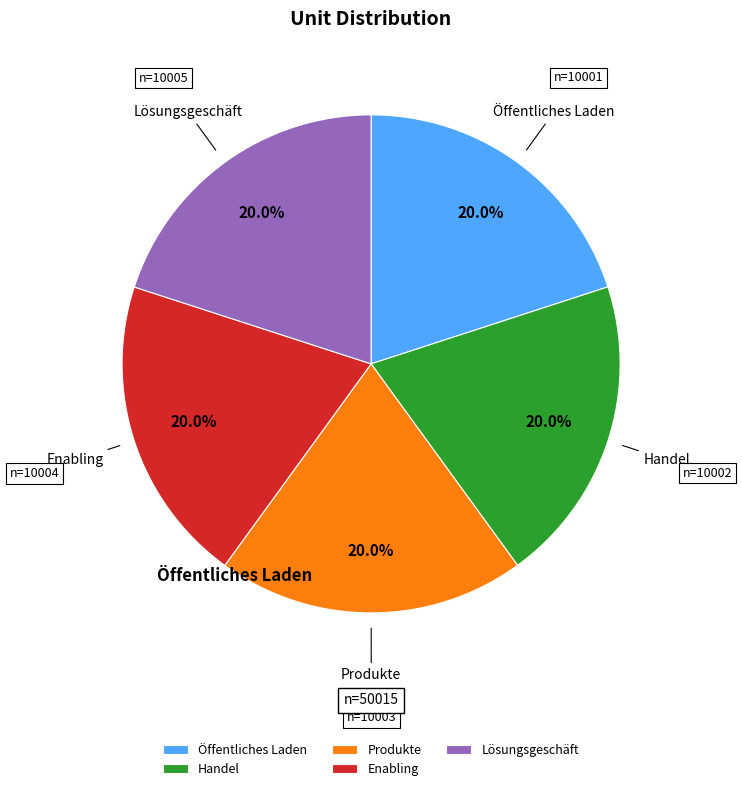

Approximately how many times larger is the value at Öffentliches Laden compared to Lösungsgeschäft?

1.0